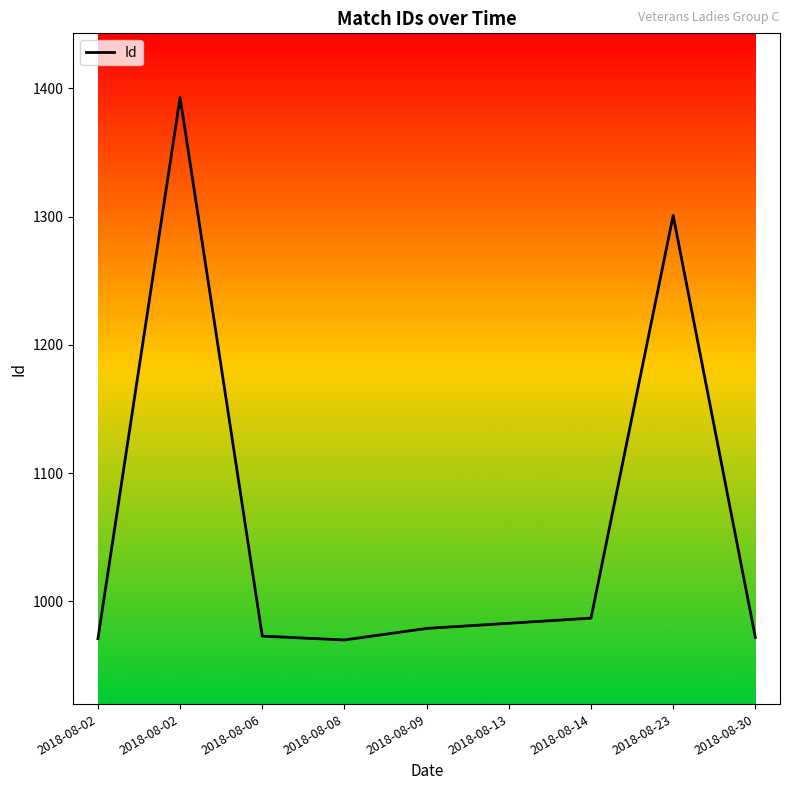

The value at 2018-08-09 is 1299. True or false?

False